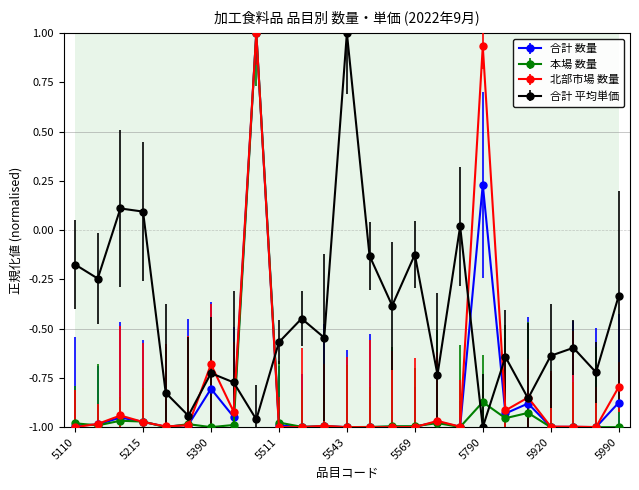

How many interior local peaks does the 合計 平均単価 series have?

8